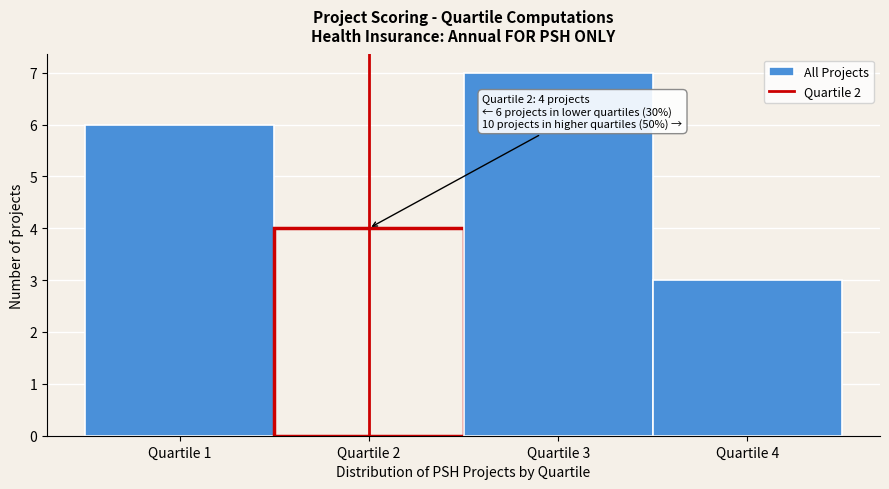

Reading left to right, what are all the values shown in this chart?

6	4	7	3